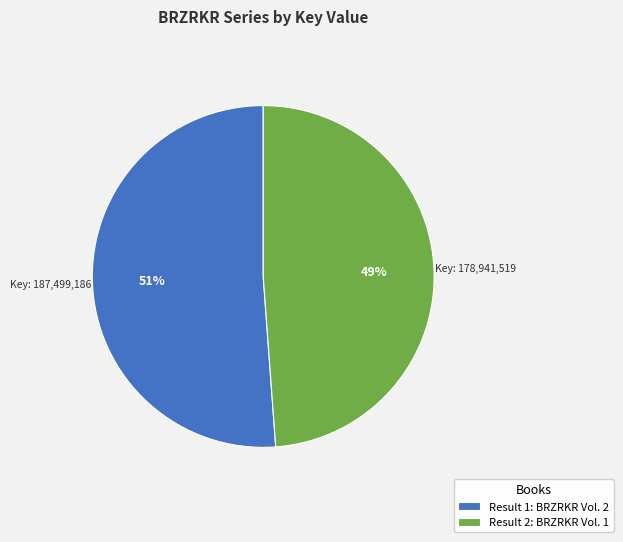

Which category accounts for the majority?

Result 1: BRZRKR Vol. 2